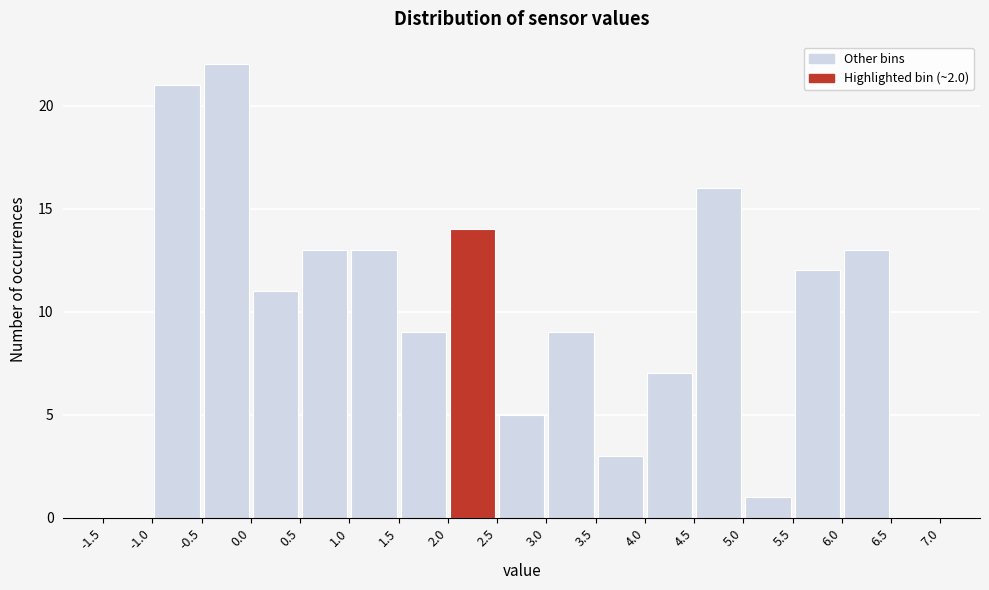

Reading left to right, transcribe this chart: for each bar, give the range it covers on the x-axis and its height. The values are not printed on the chart, so give them approximately, as read against the axis.

-1.5 to -1.0: 0
-1.0 to -0.5: 21
-0.5 to 0.0: 22
0.0 to 0.5: 11
0.5 to 1.0: 13
1.0 to 1.5: 13
1.5 to 2.0: 9
2.0 to 2.5: 14
2.5 to 3.0: 5
3.0 to 3.5: 9
3.5 to 4.0: 3
4.0 to 4.5: 7
4.5 to 5.0: 16
5.0 to 5.5: 1
5.5 to 6.0: 12
6.0 to 6.5: 13
6.5 to 7.0: 0